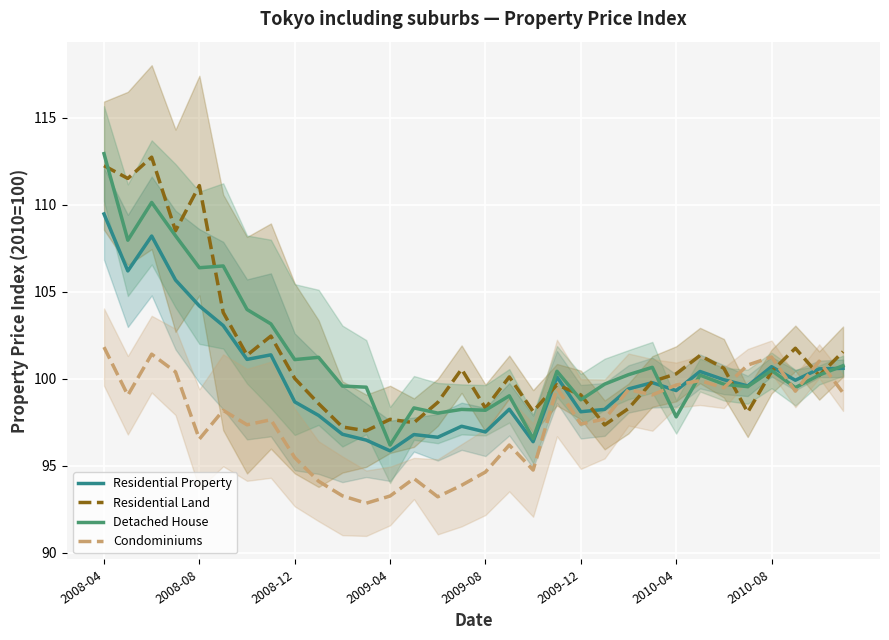

What is the highest value of the Condominiums series?

101.8